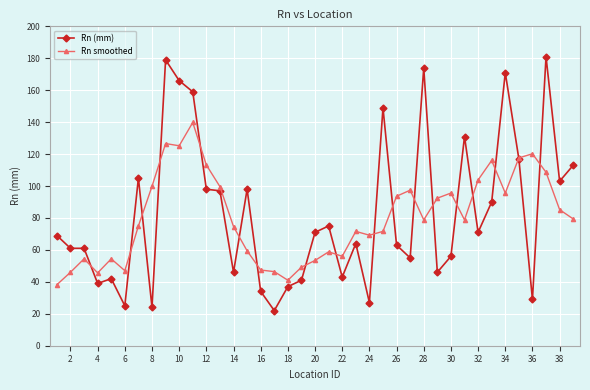

What is the difference between the maximum and minimum values in the Rn (mm) series?

159.0